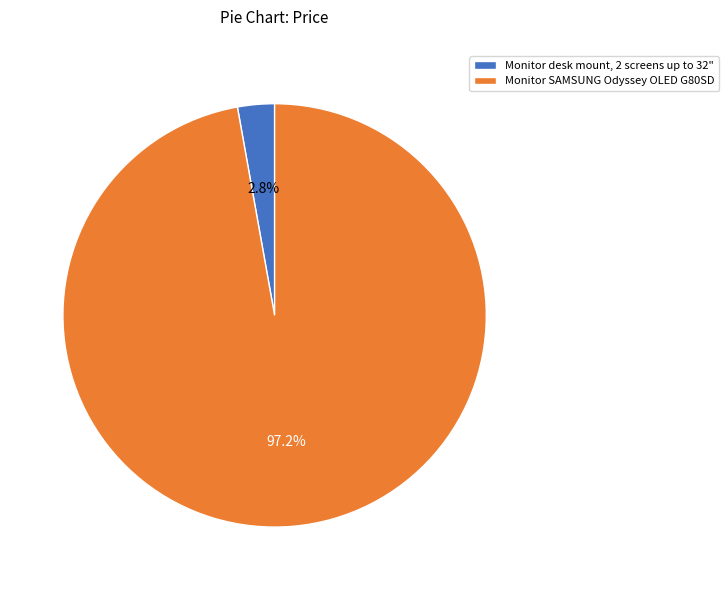

How many slices are in this pie chart?

2